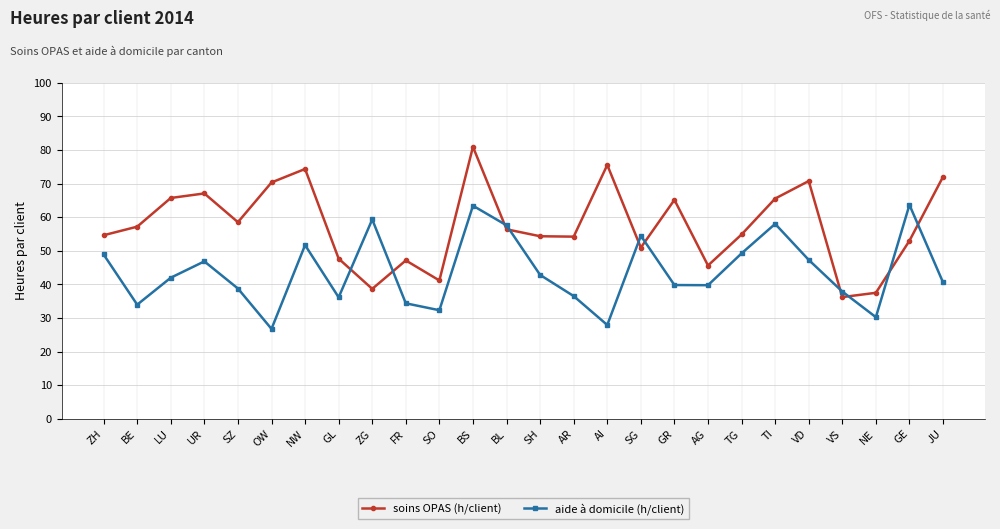

Is this an area chart (filled region under the line)?

No